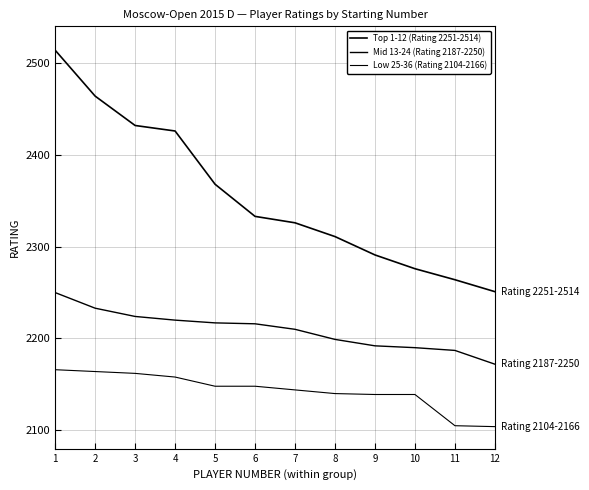

Rank the series at 11 from lowest to highest value.

Low 25-36 (Rating 2104-2166), Mid 13-24 (Rating 2187-2250), Top 1-12 (Rating 2251-2514)